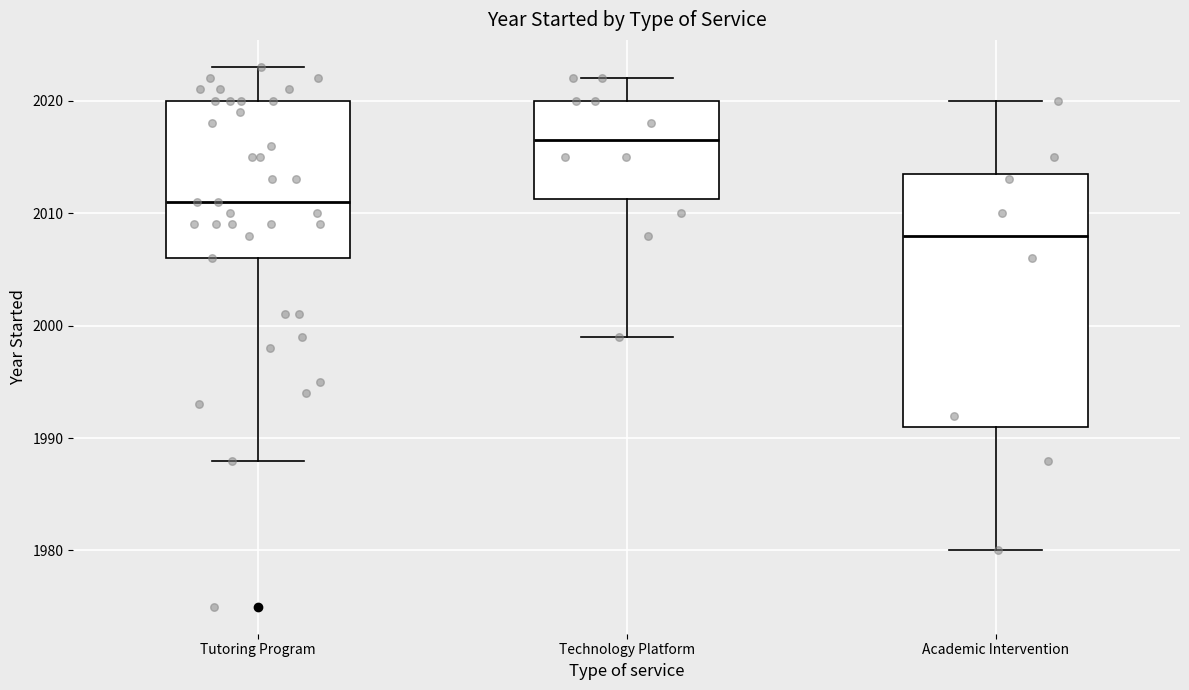

Reading left to right, read every box against the y-axis: the position of its median line, the range the box covers, and the ends of its whiskers. The values are not printed on the chart, so give them approximately, as read against the axis.

Tutoring Program: median 2011, box 2006 to 2020, whiskers 1988 to 2023
Technology Platform: median 2017, box 2011 to 2020, whiskers 1999 to 2022
Academic Intervention: median 2008, box 1991 to 2014, whiskers 1980 to 2020